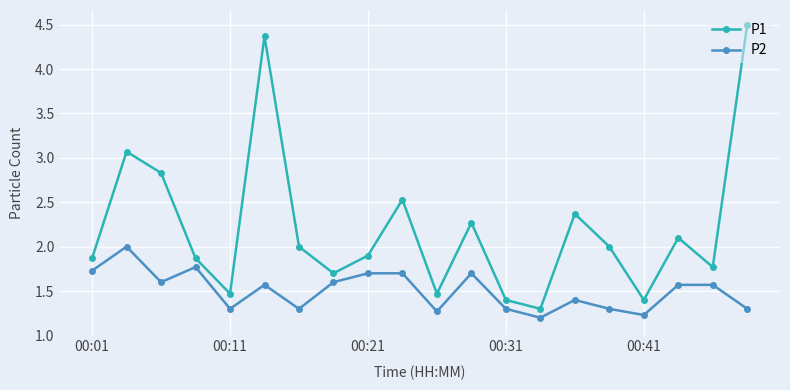

What is the difference between the second highest and second lowest values in the P2 series?

0.5